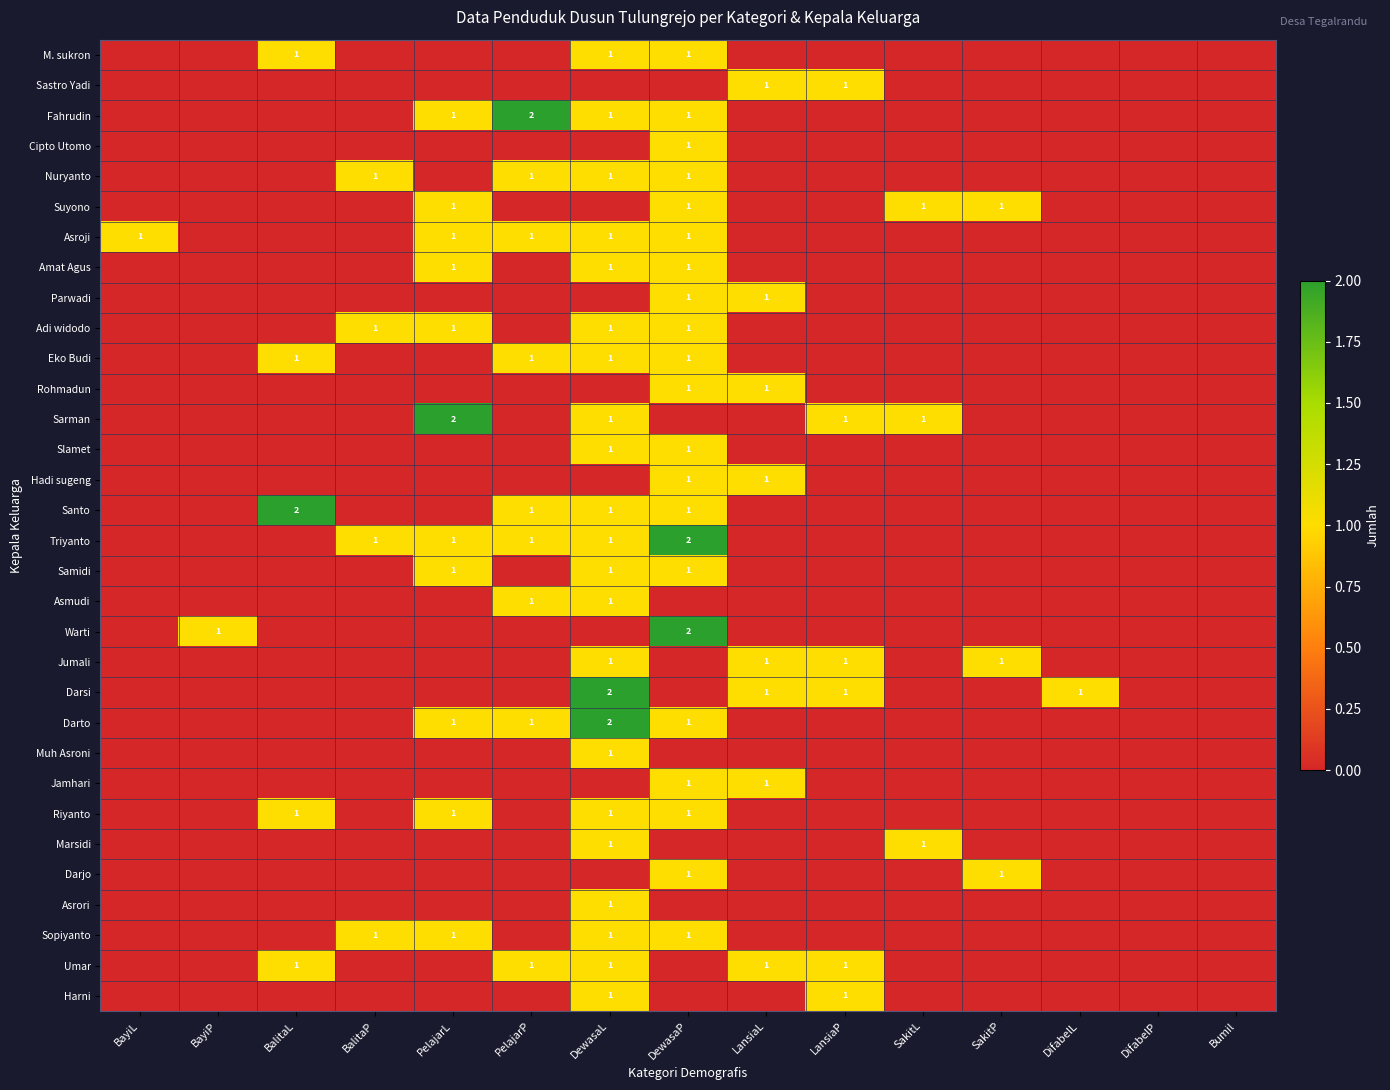

What is the maximum value for Sopiyanto?

1